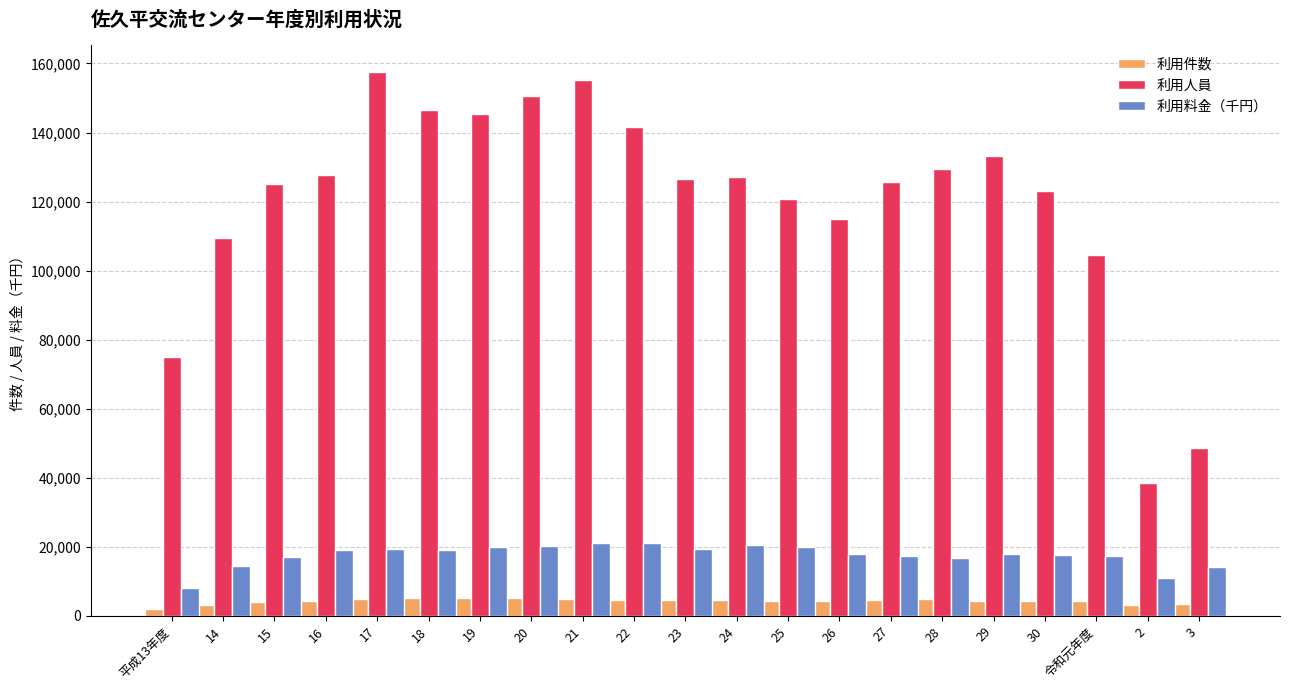

Count the number of data series in this chart.

3